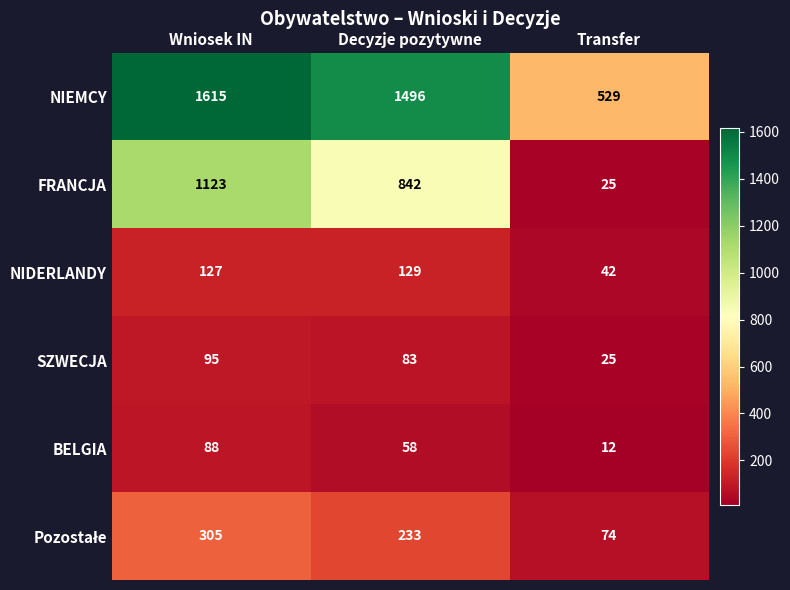

Which series changed the most between Wniosek IN and Decyzje pozytywne?

FRANCJA